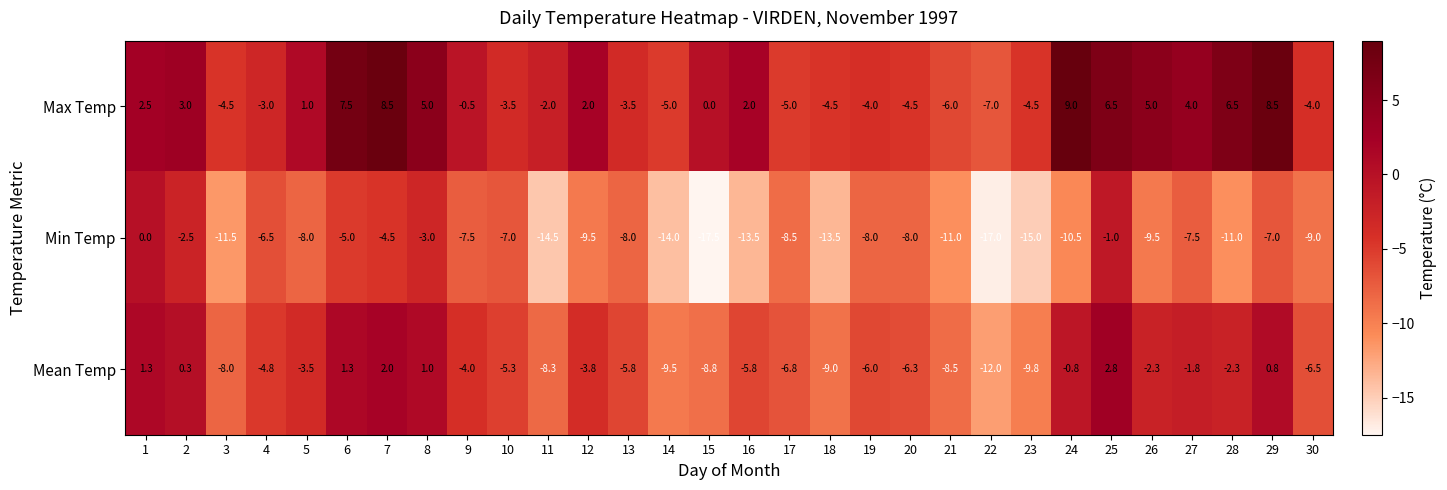

Read the Mean Temp value at 18.

-9.0